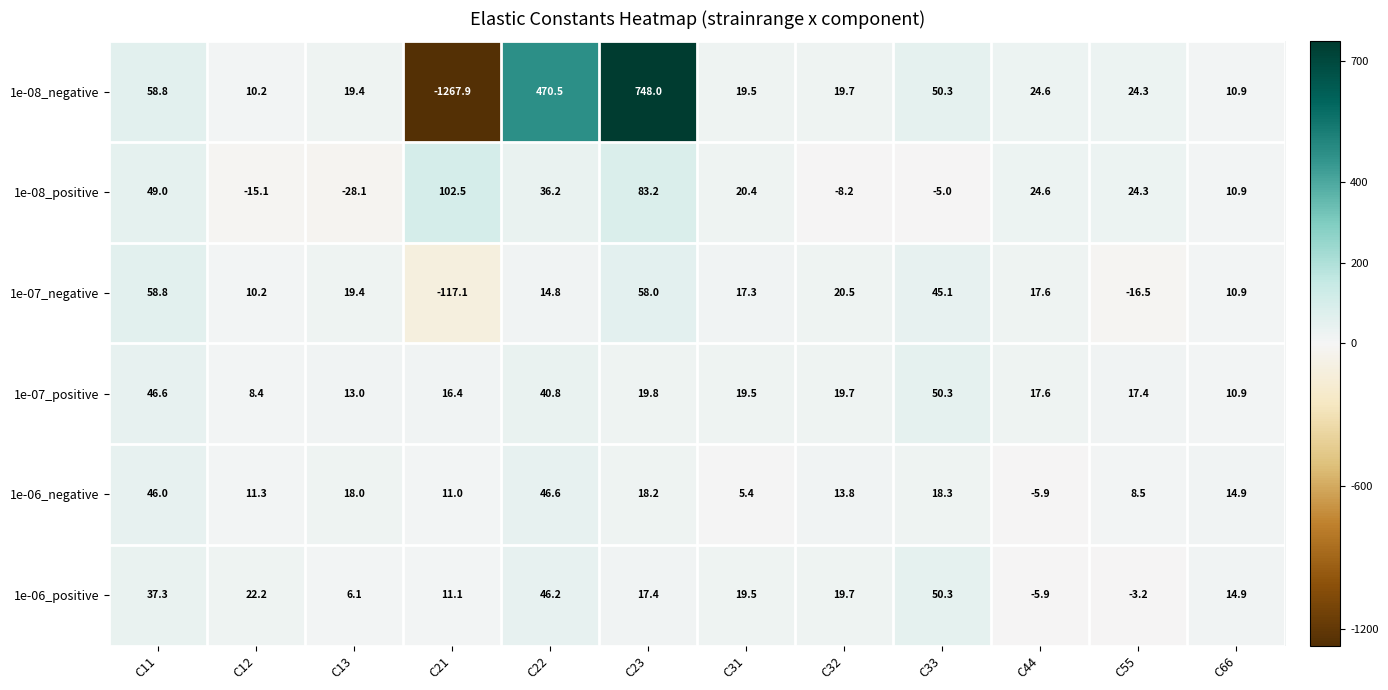

Which category has the lowest value across all series?

C21